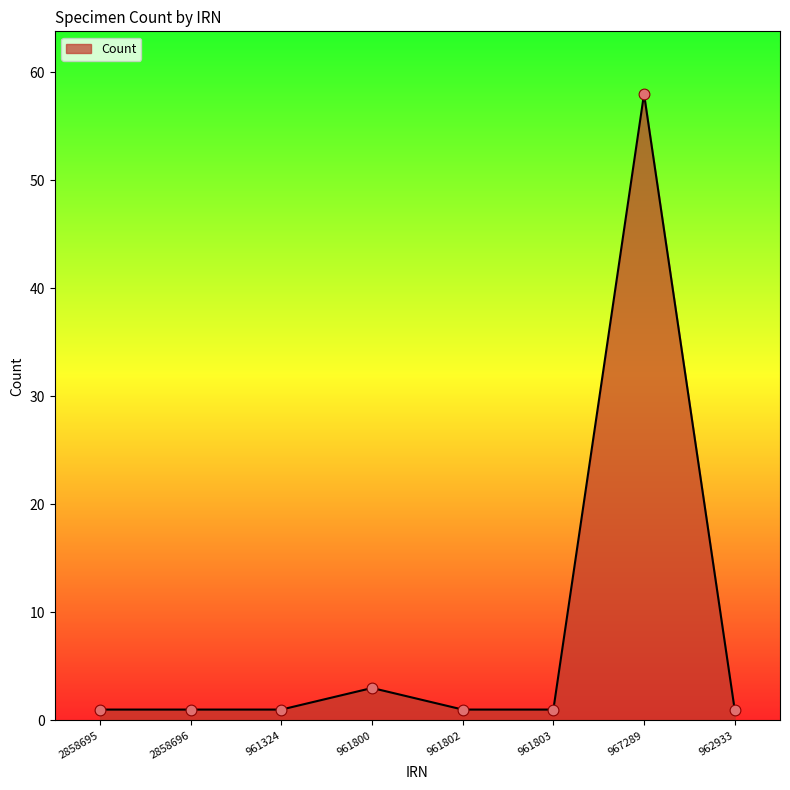

Which has a higher value, 967289 or 961800?

967289